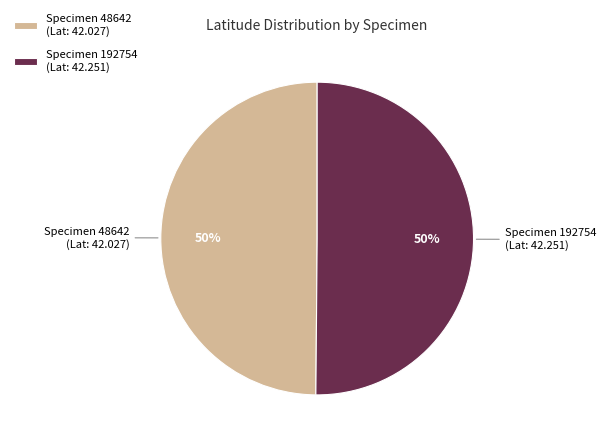

Do Specimen 48642 (Lat: 42.027) and Specimen 192754 (Lat: 42.251) together represent more than half of the pie?

Yes